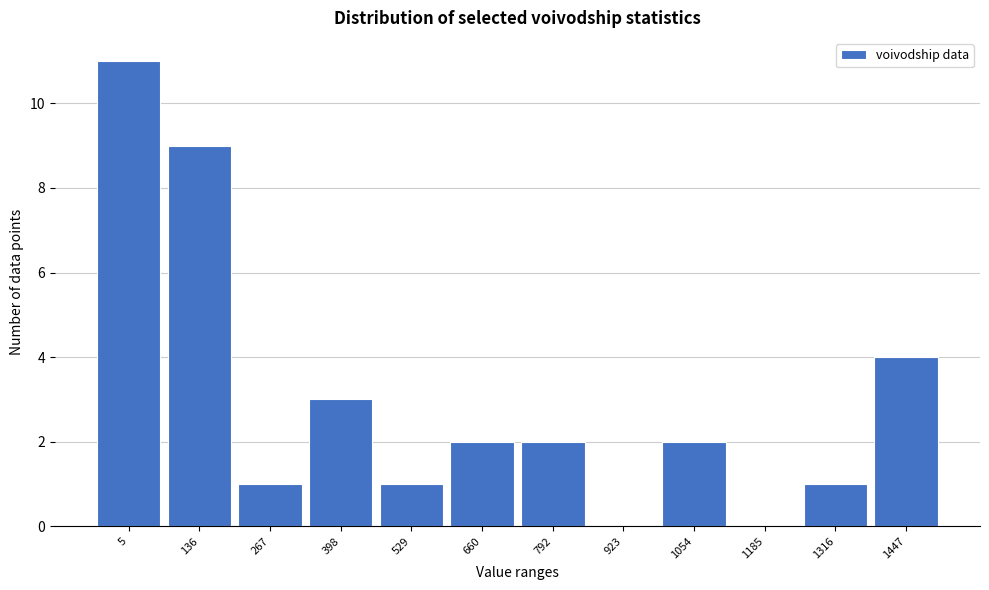

Reading left to right, transcribe all the data shown in this chart.

5=11	136=9	267=1	398=3	529=1	660=2	792=2	923=0	1054=2	1185=0	1316=1	1447=4